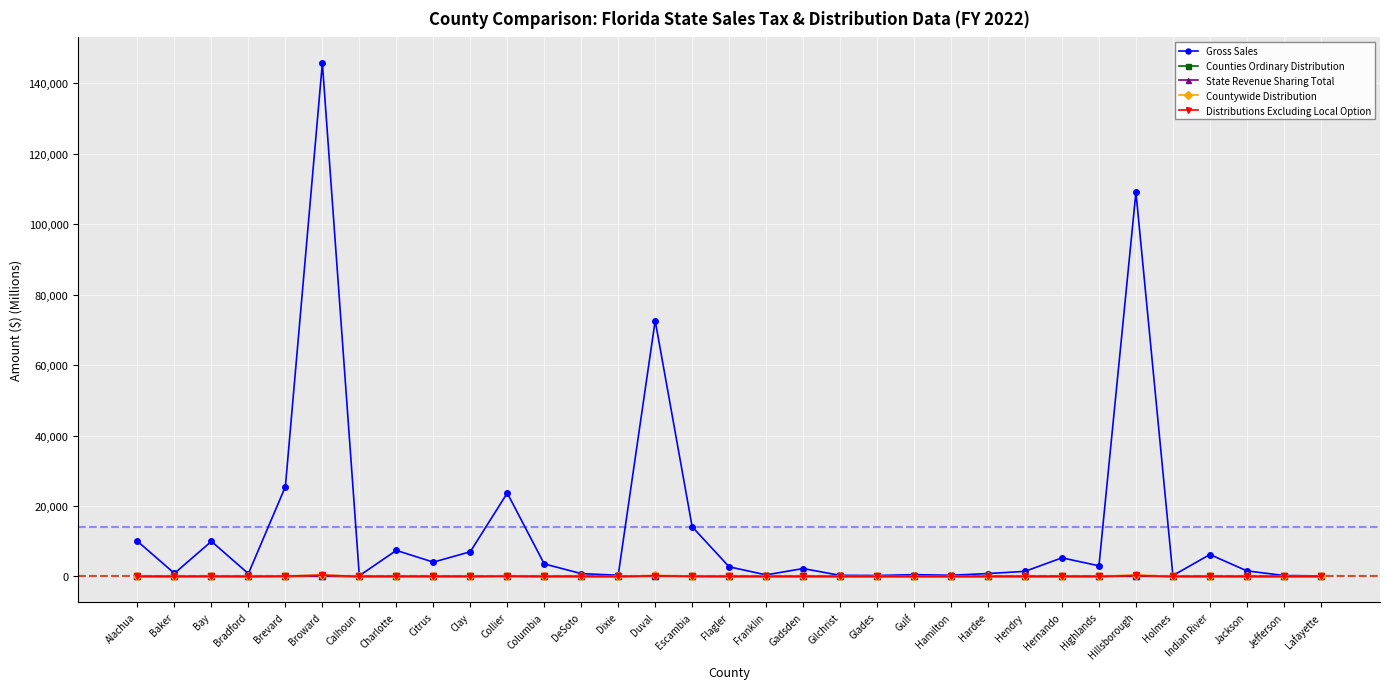

How many values in the Distributions Excluding Local Option series exceed 8?

18